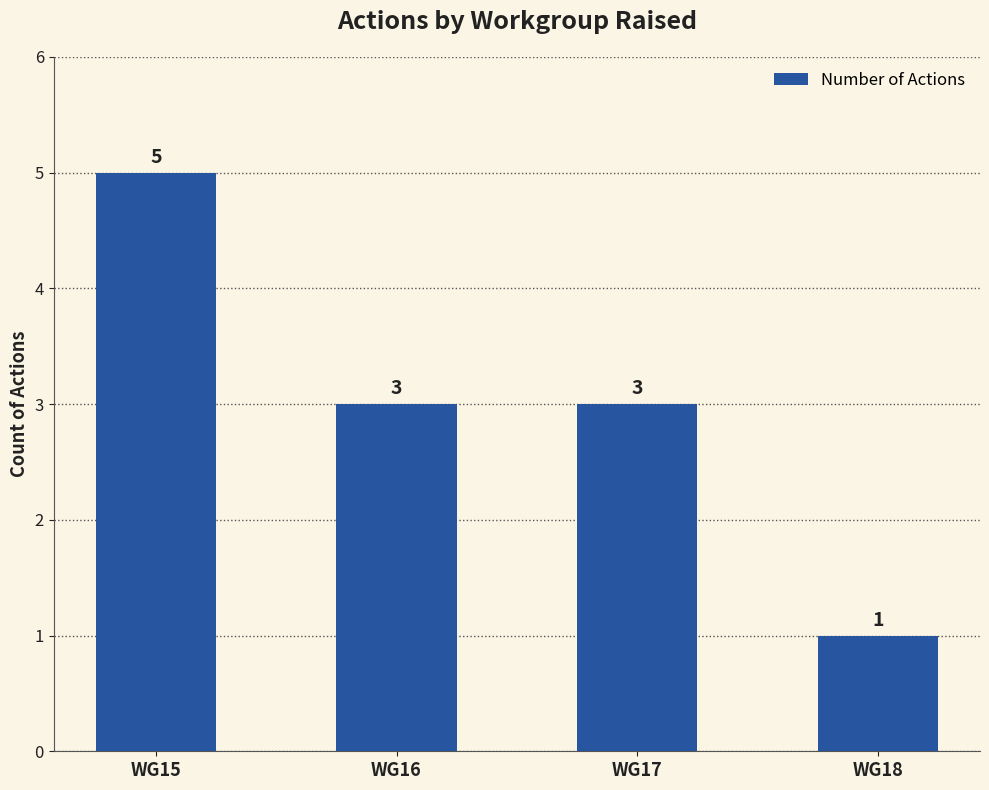

What is the minimum value shown in the chart?

1